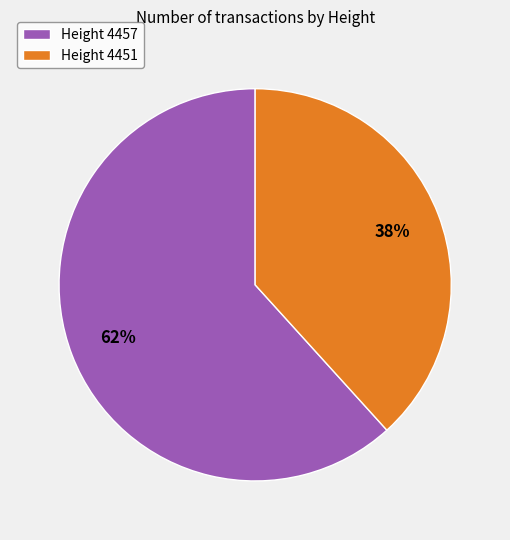

How many segments does this pie chart have?

2